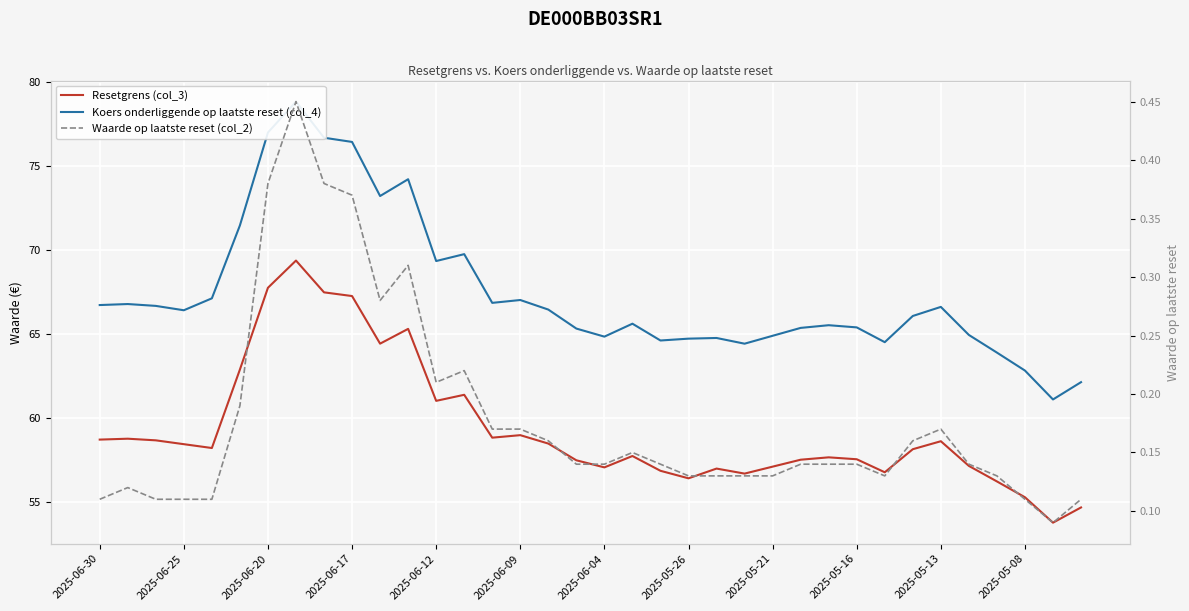

Is this an area chart (filled region under the line)?

No